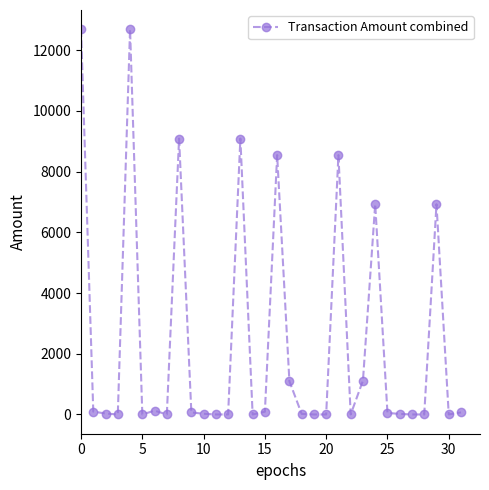

What is the sum of all values?

77303.2